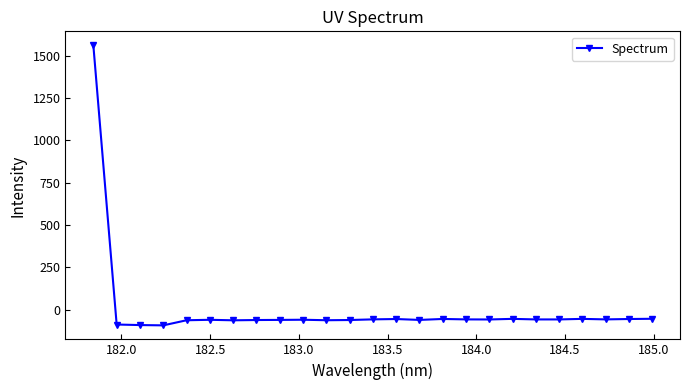

What is the value of the 2nd point from the left?

-86.8